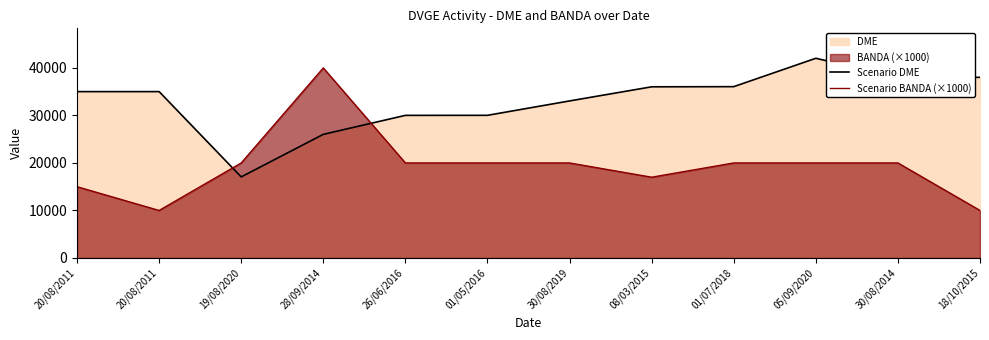

The Scenario DME series shows 21691 at 18/10/2015. True or false?

False